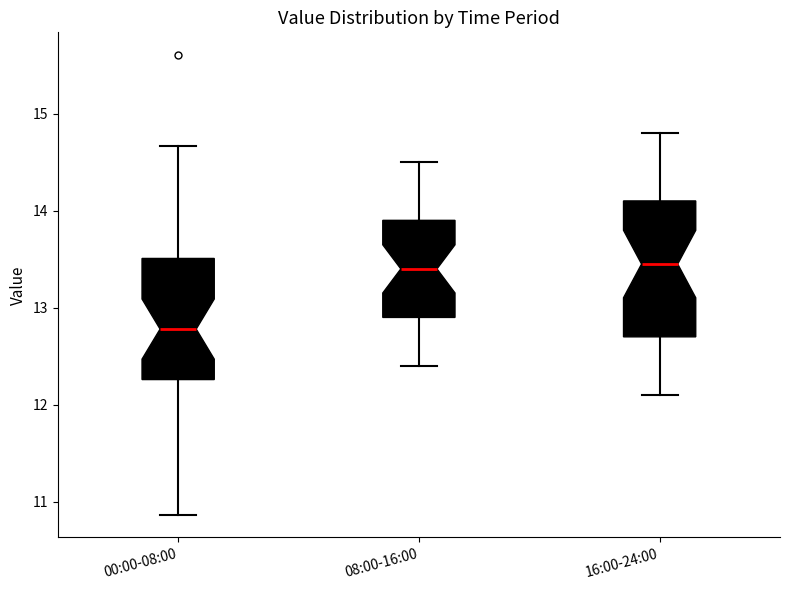

Which box has the lowest median line?

00:00-08:00